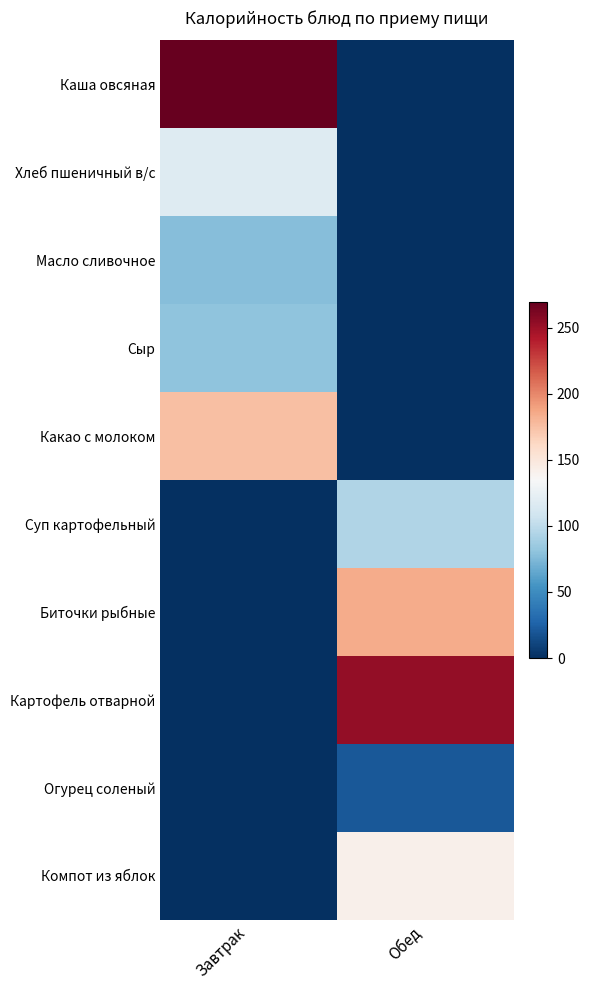

What is the maximum value shown in the chart?

269.3